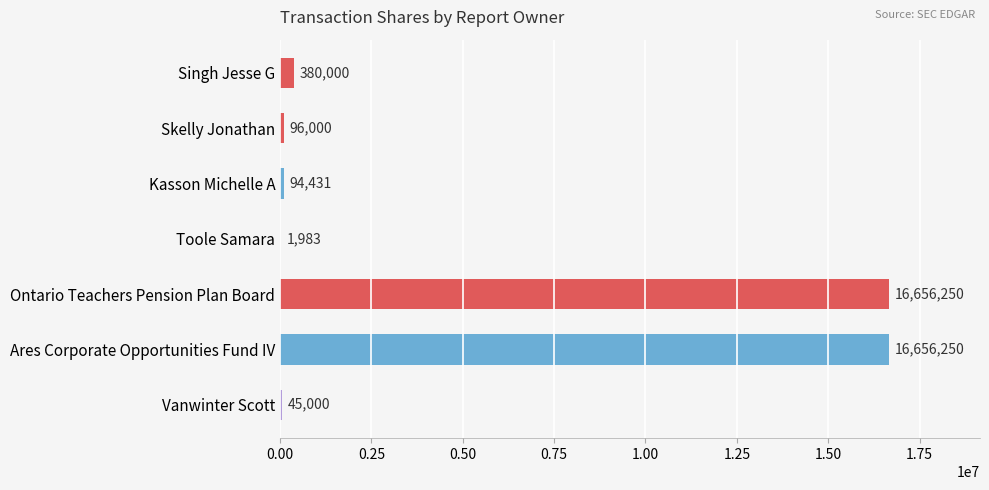

What is the change in value from Skelly Jonathan to Kasson Michelle A?

-1569